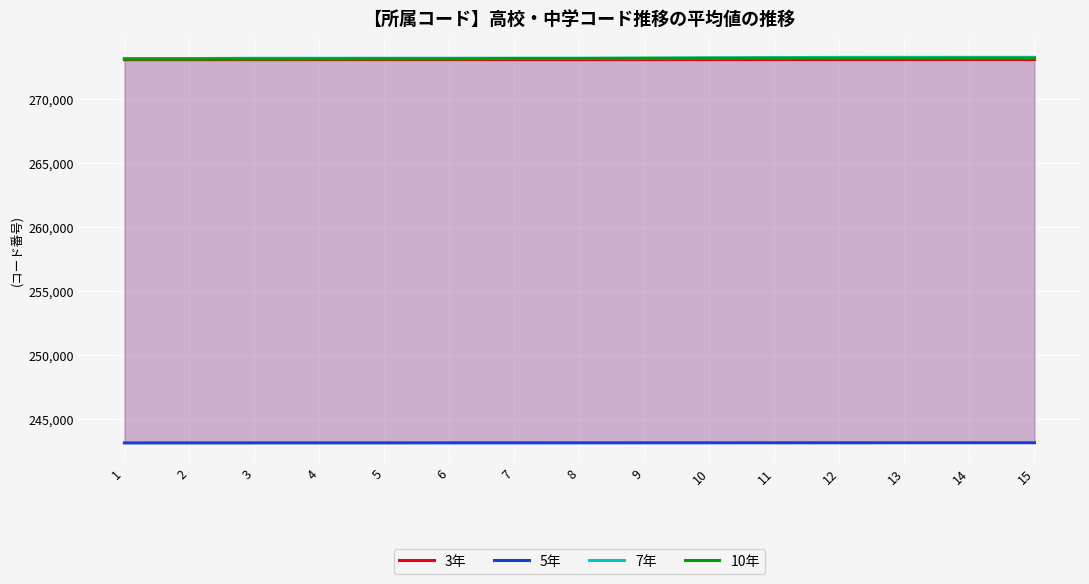

What are all the series names shown in the legend?

3年, 5年, 7年, 10年